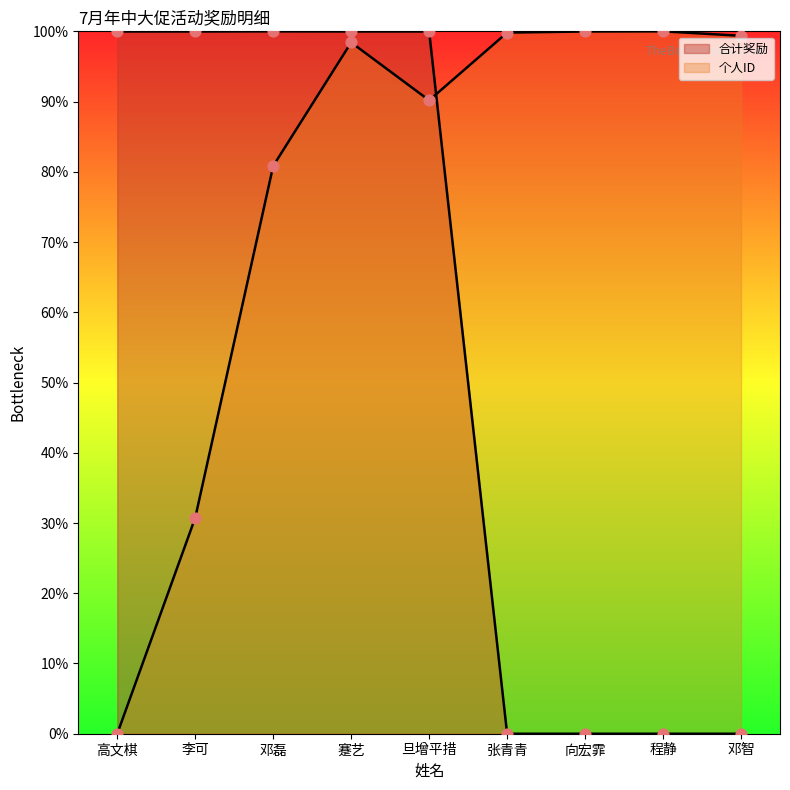

What is the total value across all series at 邓智?

99.4